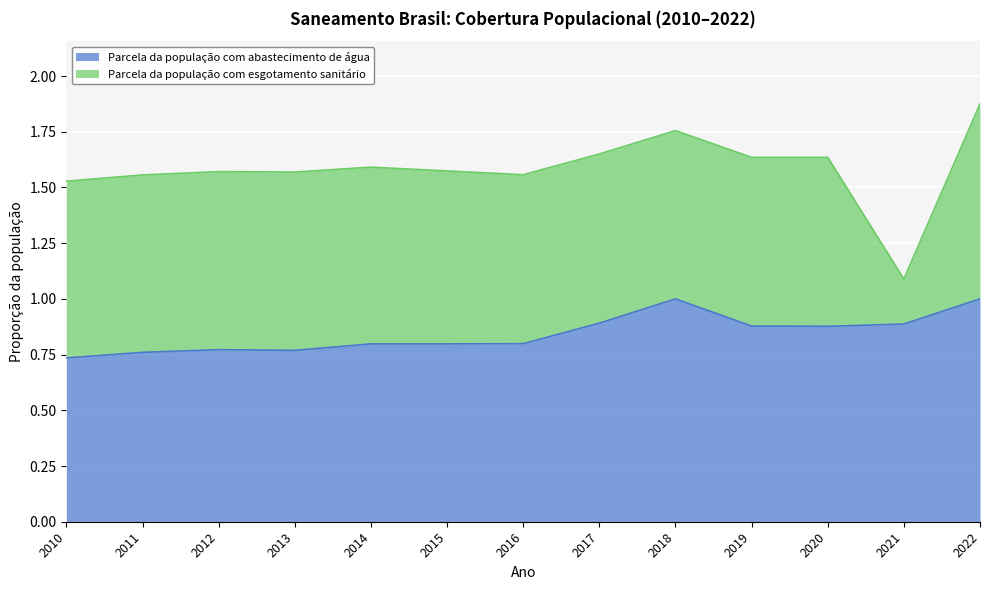

Is it true that the value at 2021 is 0.9?

True